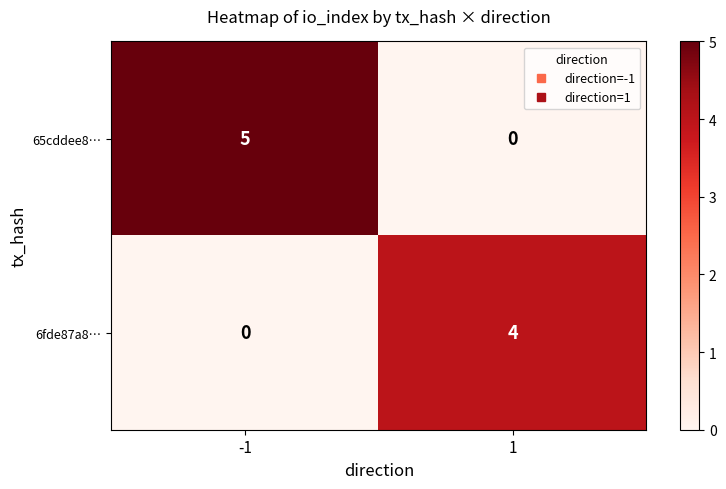

Reading left to right, transcribe all the data shown in this chart.

65cddee8…: -1=5	1=0
6fde87a8…: -1=0	1=4